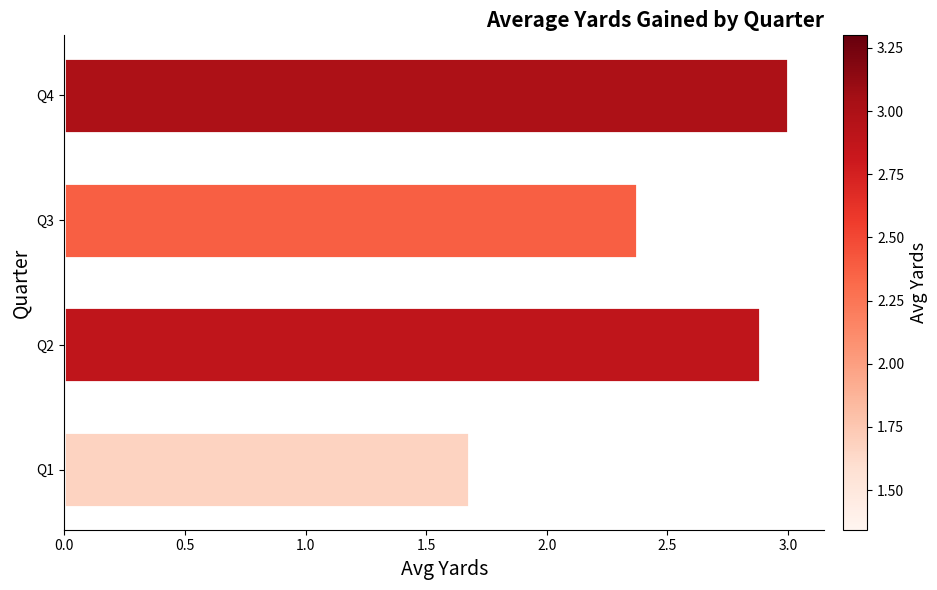

How many categories are shown in the chart?

4